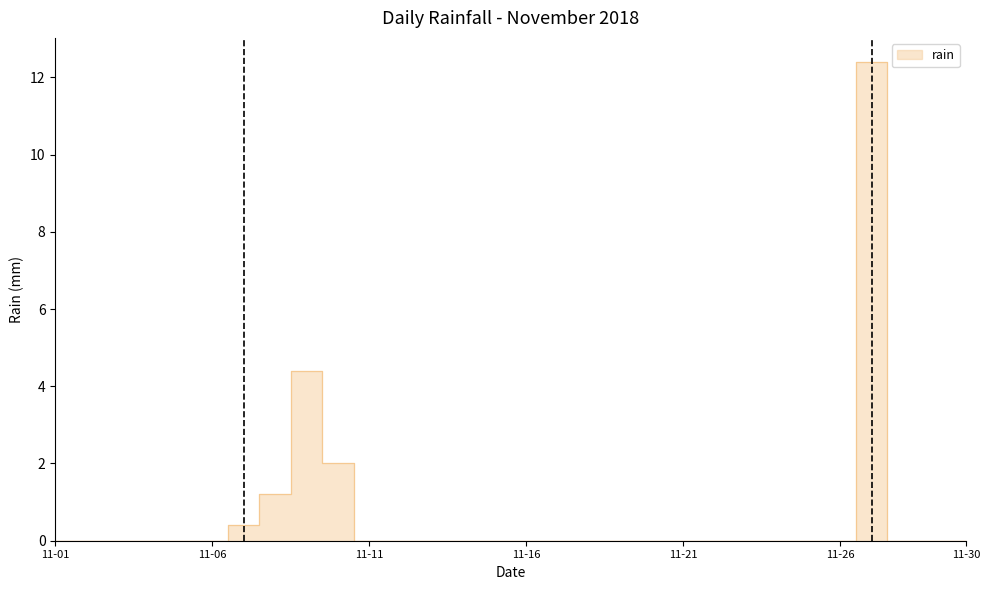

What is the sum of all values?

20.4